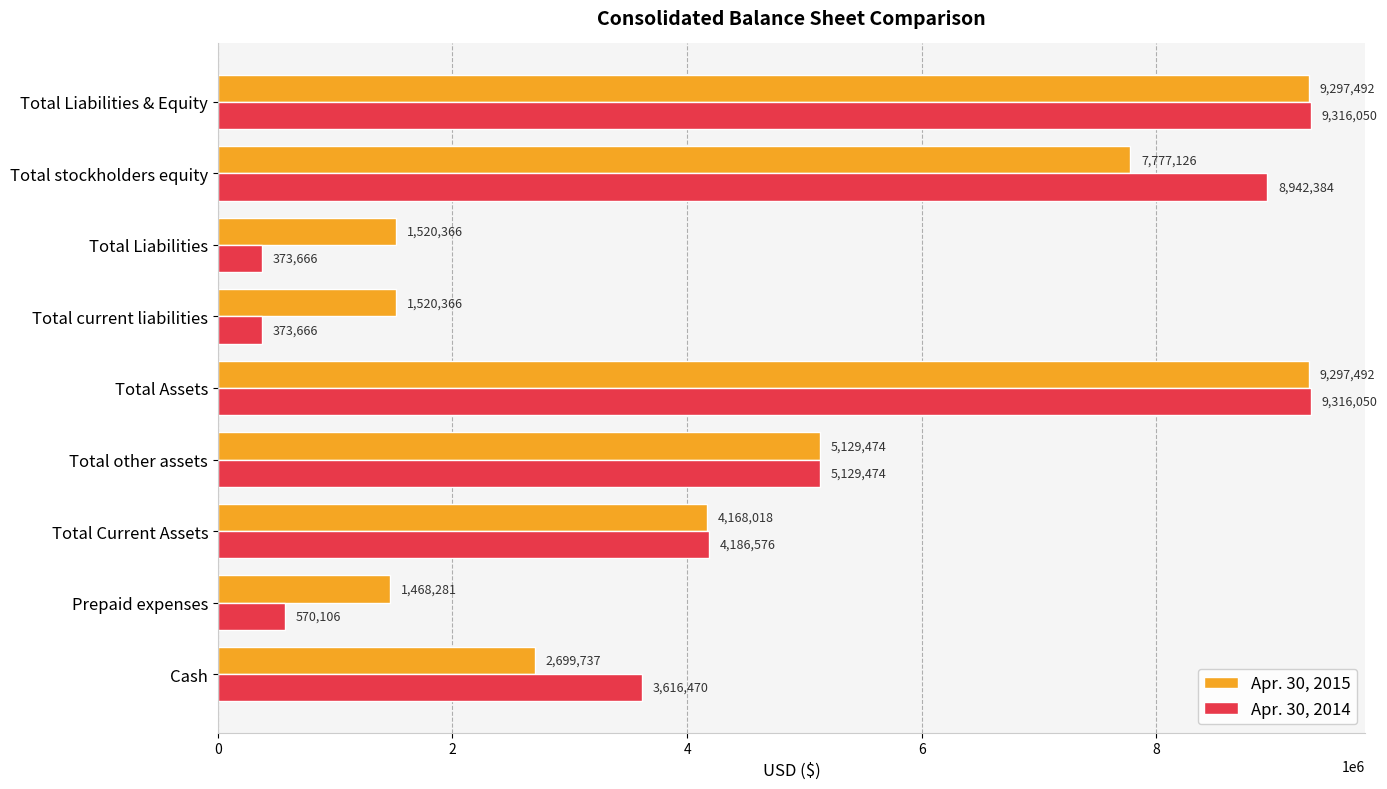

What is the smallest value displayed?

373666